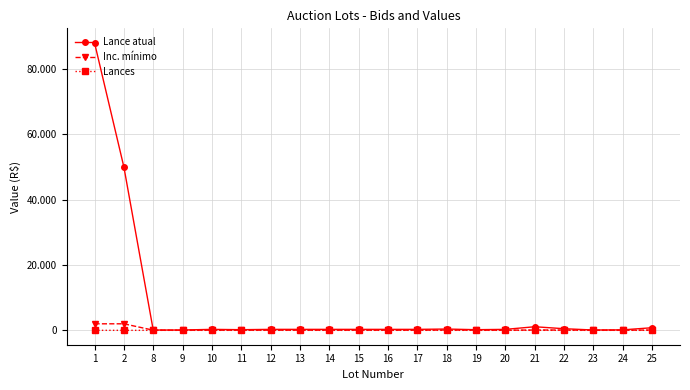

Is the value of Lances at 18 greater than the value of Inc. mínimo at 19?

No